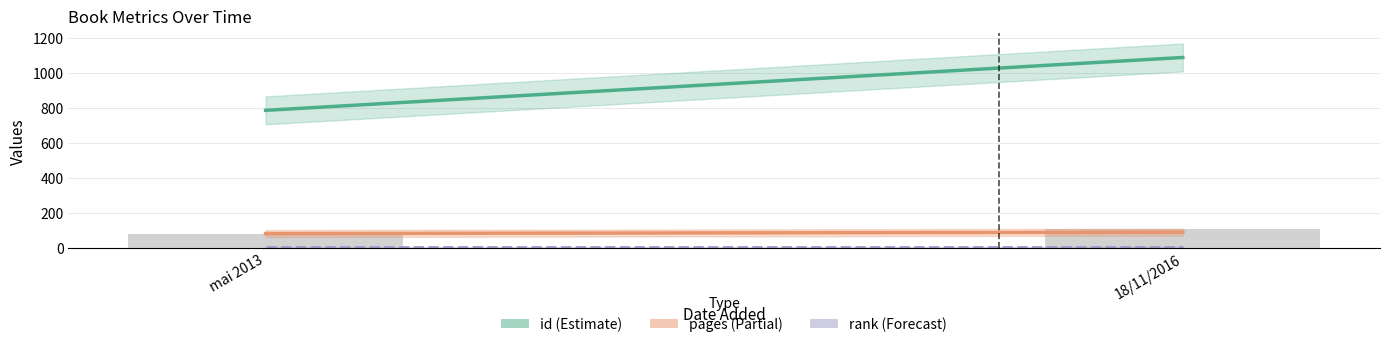

What is the difference between the maximum and minimum values in the pages series?

8